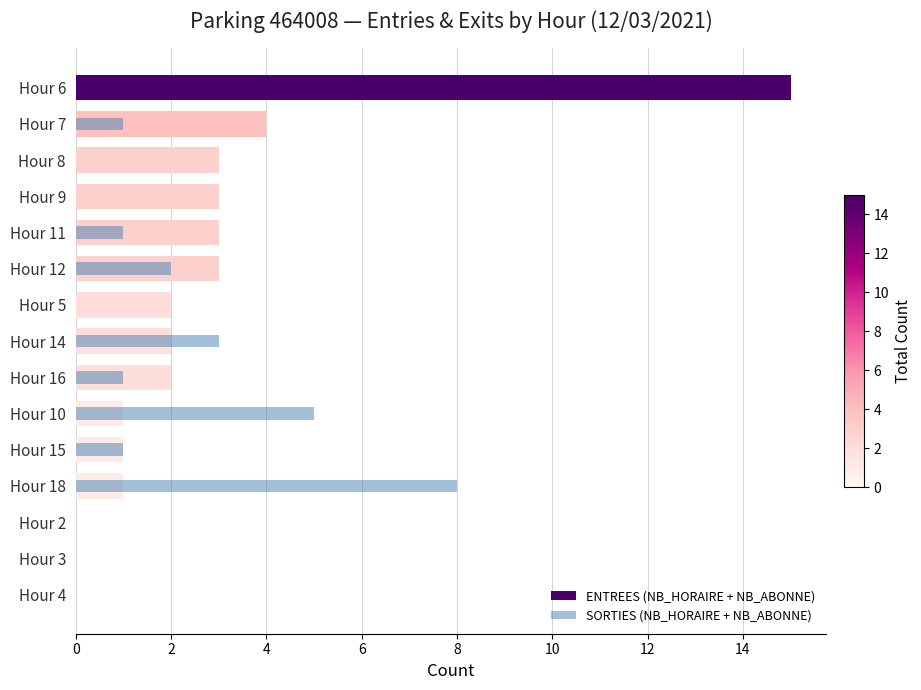

Which series has the widest spread of values?

ENTREES (NB_HORAIRE + NB_ABONNE)